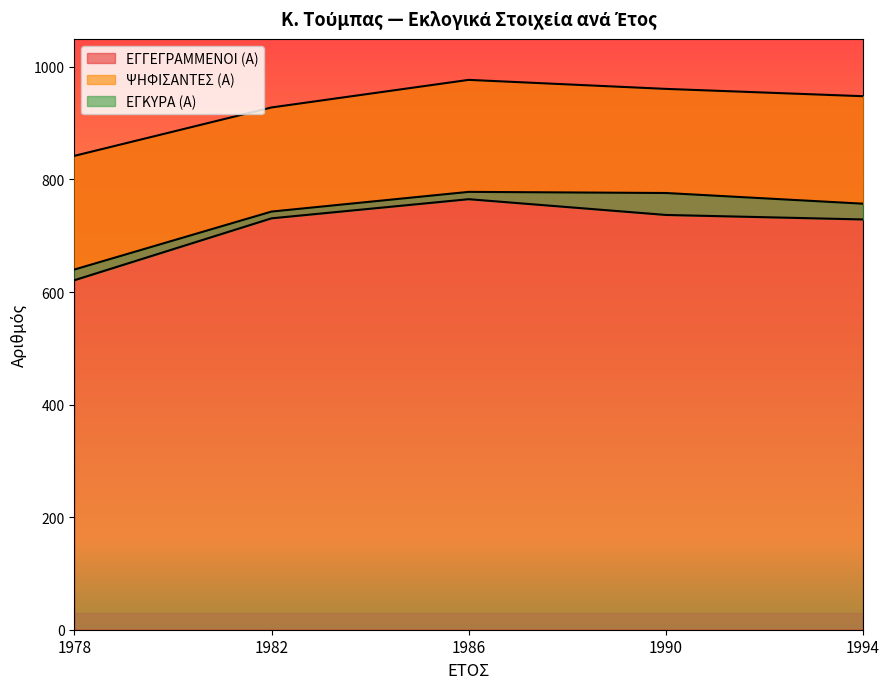

True or false: ΨΗΦΙΣΑΝΤΕΣ (Α) and ΕΓΓΕΓΡΑΜΜΕΝΟΙ (Α) cross at least once.

False